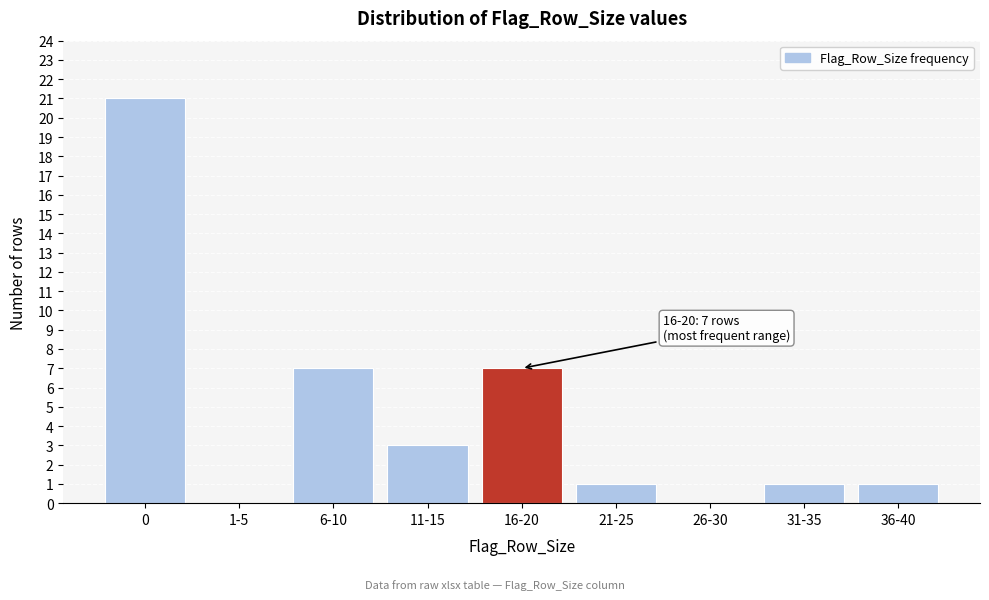

Reading right to left, what are all the values shown in this chart?

36-40=1	31-35=1	26-30=0	21-25=1	16-20=7	11-15=3	6-10=7	1-5=0	0=21